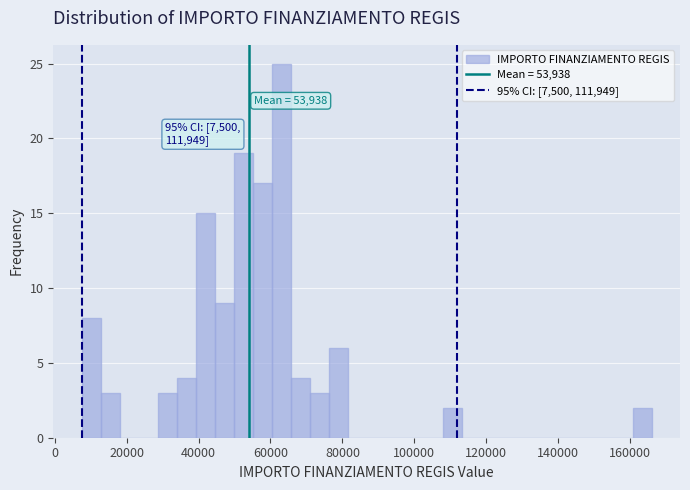

Read against the x-axis, roughly where is the centre of the tallest bar?

62000